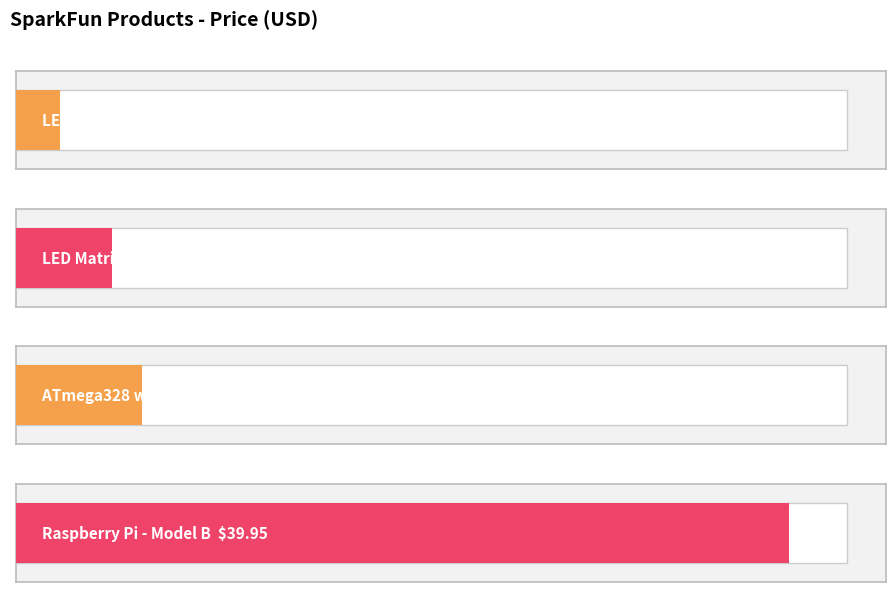

The chart shows a value of 6.5 at DEV-10524. True or false?

True